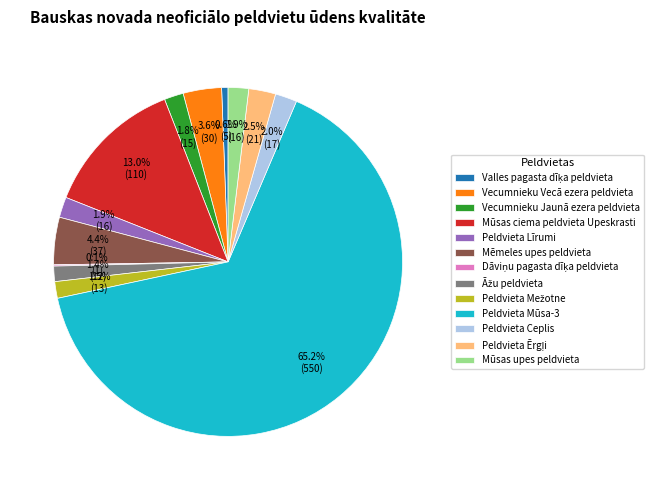

Which category accounts for the majority?

Peldvieta Mūsa-3